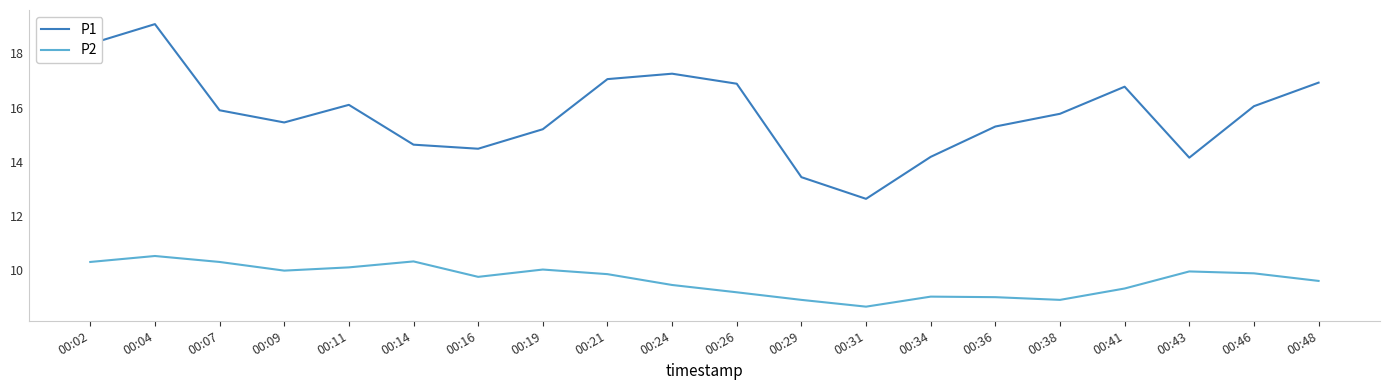

Is it true that P1 equals 18.4 at 00:02?

True